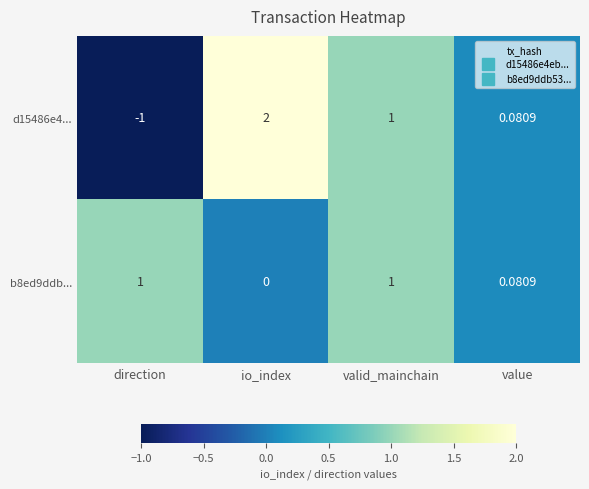

Rank the categories by d15486e4... value from highest to lowest.

io_index, valid_mainchain, value, direction